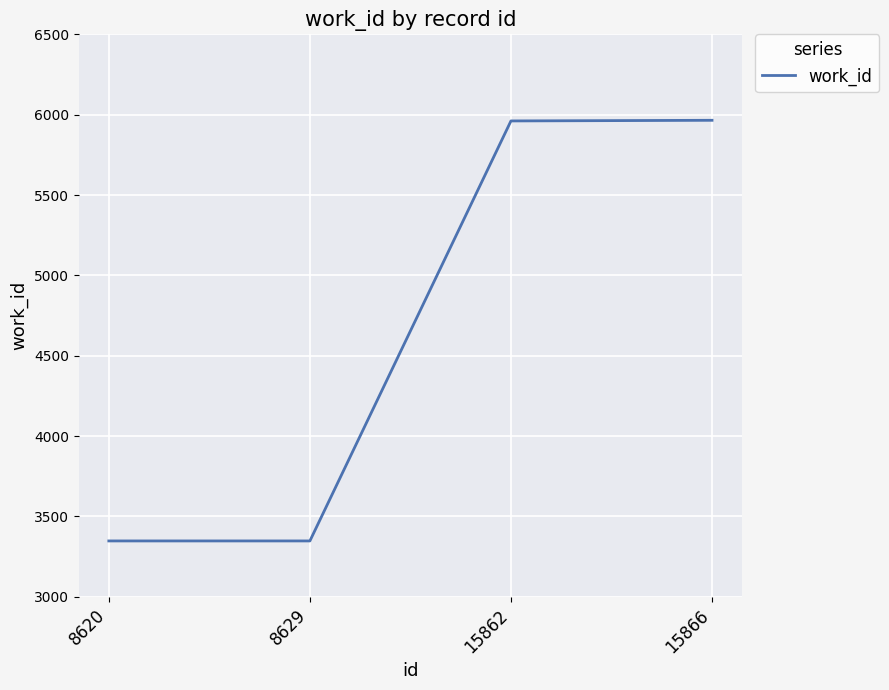

What is the change in value from 8620 to 15866?

+2618